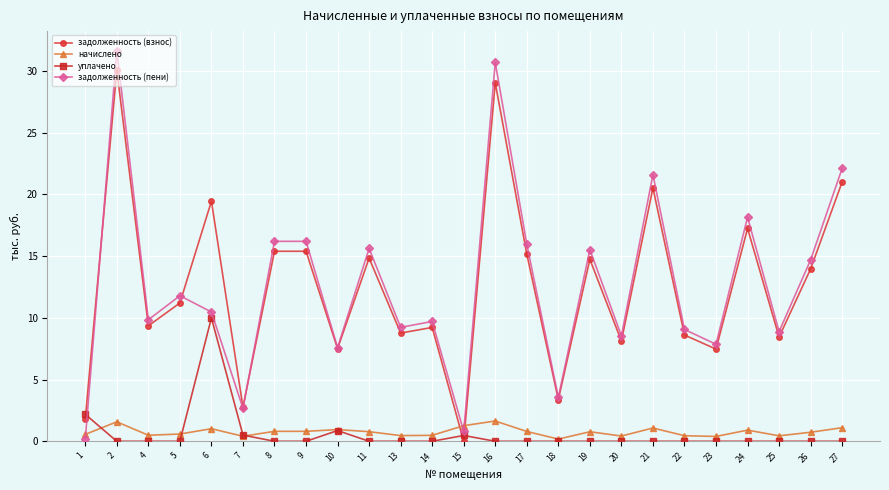

True or false: уплачено has a value of 0.0 at 5.

True